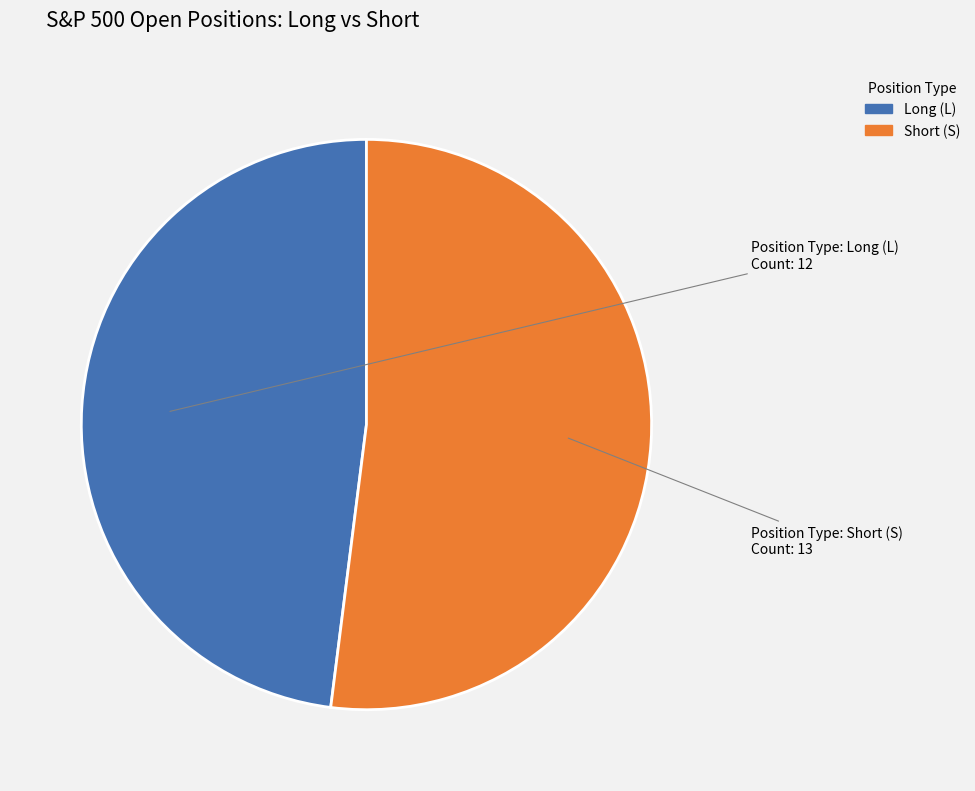

How many segments does this pie chart have?

2